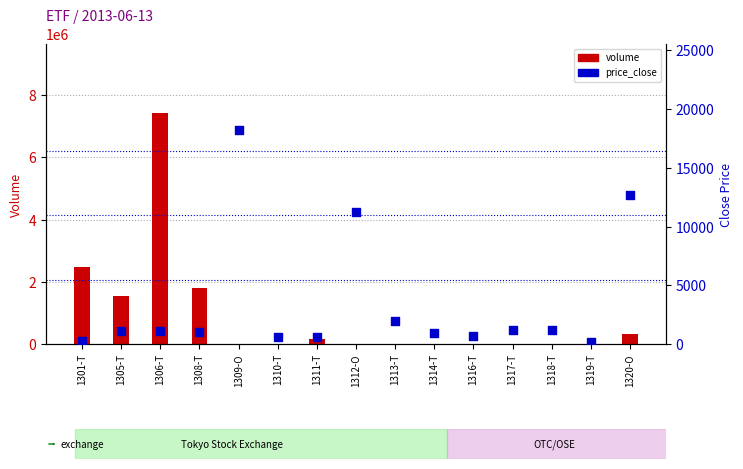

What is the total value across all series at 1308-T?

1812457